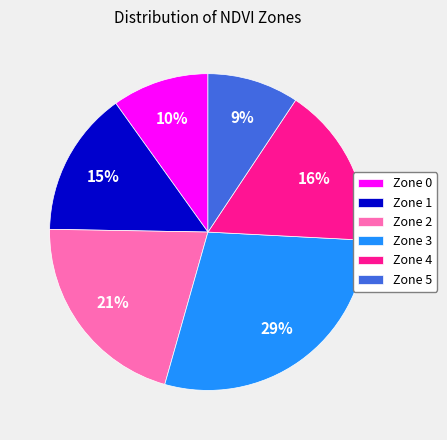

To the nearest percent, what is the combined percentage of Zone 5 and Zone 0?

19%